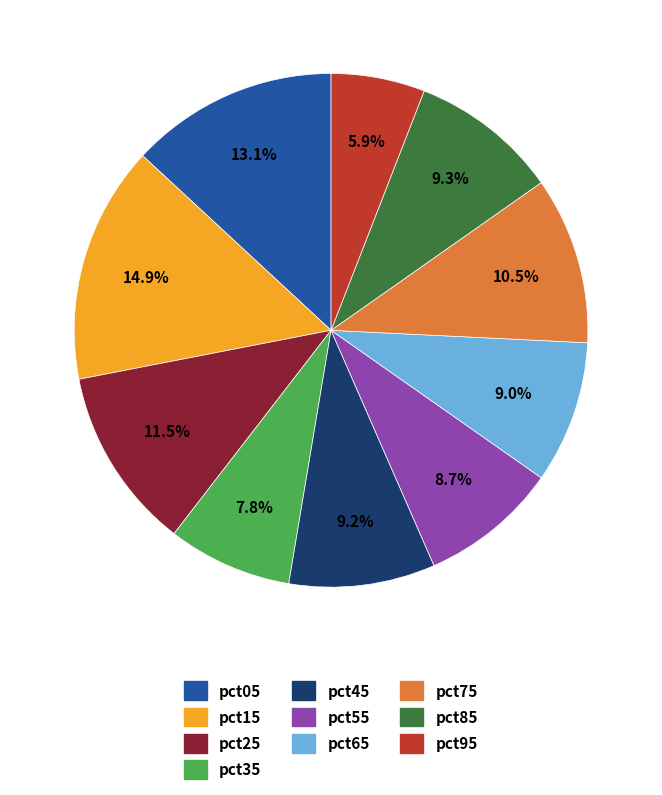

How many segments does this pie chart have?

10